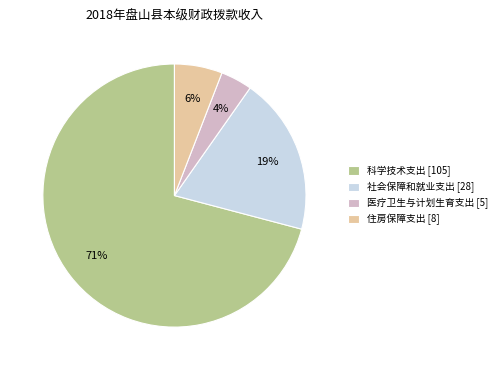

How many segments does this pie chart have?

4